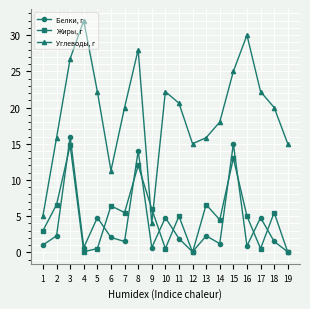

What is the value of the Углеводы, г point at the 13th from the left?

15.8